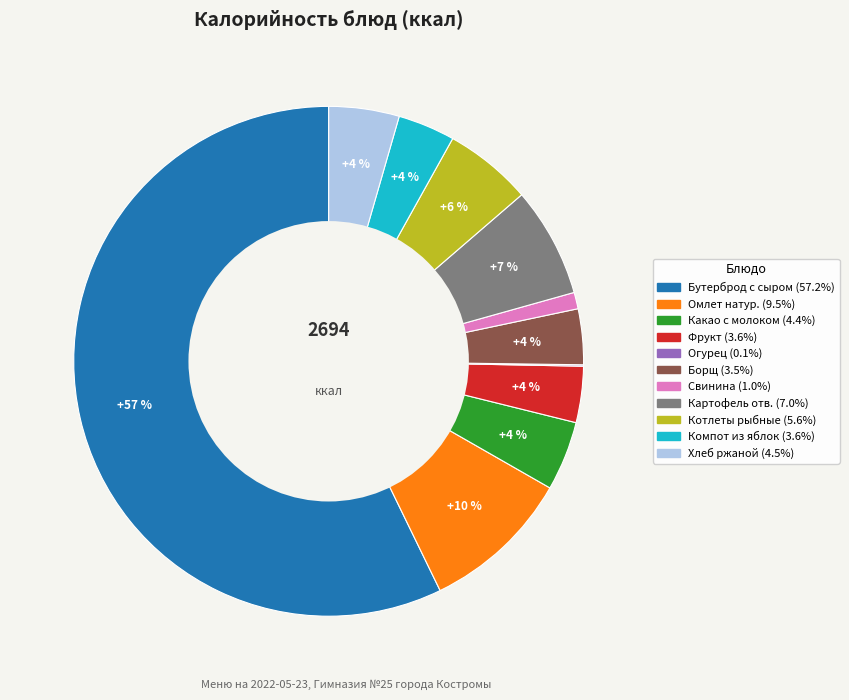

To the nearest percent, what is the average slice percentage?

9%